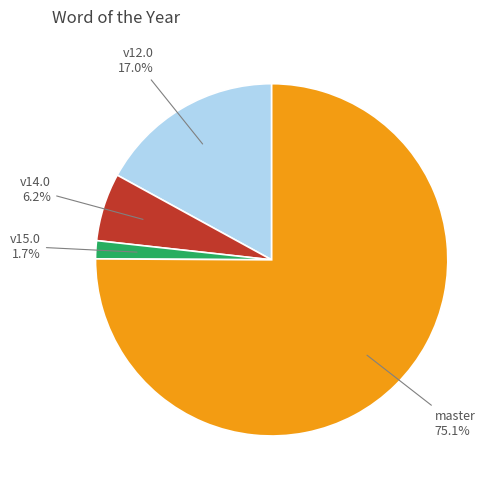

Is there a majority slice in this chart?

Yes